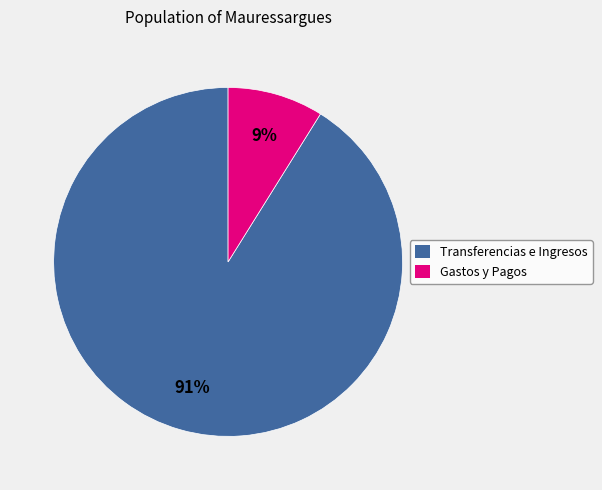

Combined, do Transferencias e Ingresos and Gastos y Pagos account for over 50%?

Yes